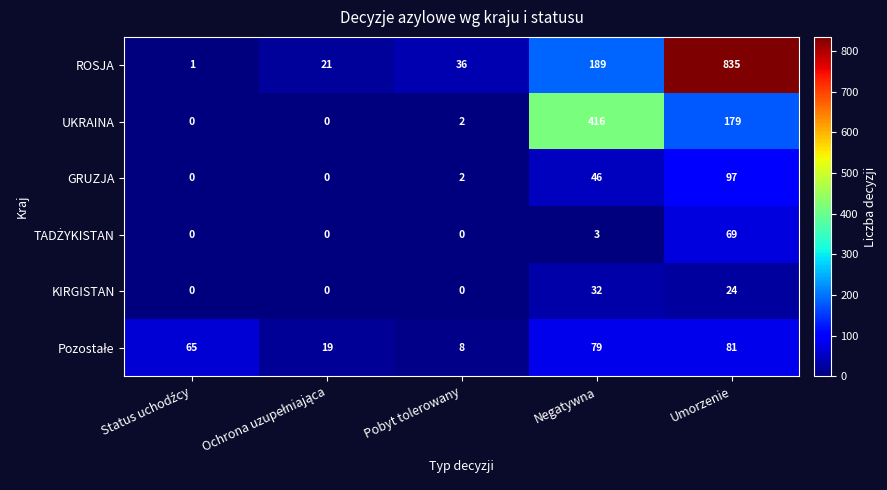

Which series has the largest total across all categories?

ROSJA